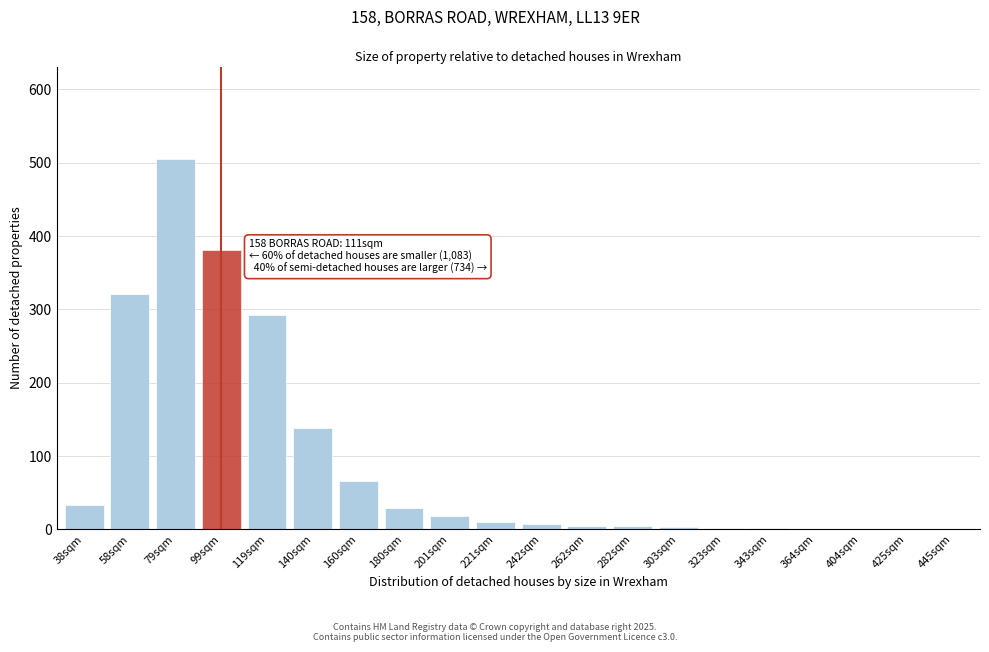

Where is the data nearest to the value 252?

119sqm